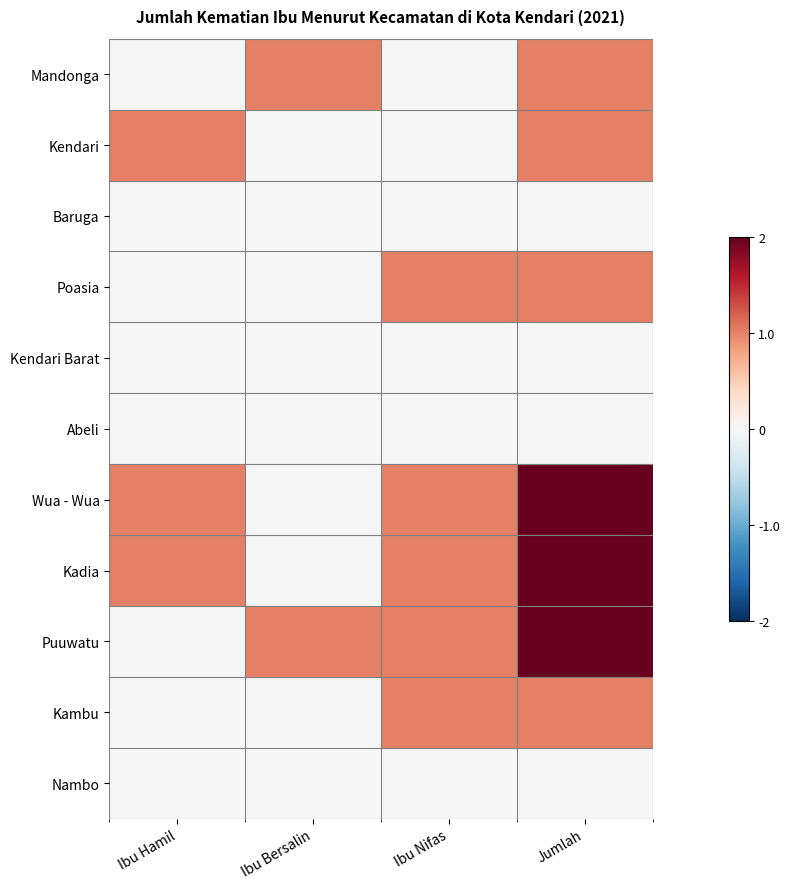

Rank the series by their maximum value, from lowest to highest.

Baruga, Kendari Barat, Abeli, Nambo, Mandonga, Kendari, Poasia, Kambu, Wua - Wua, Kadia, Puuwatu